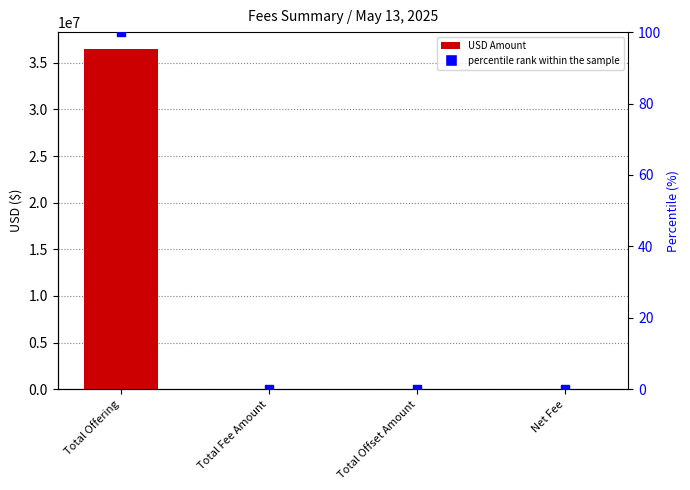

What is the total value across all series at Net Fee?

5583.4